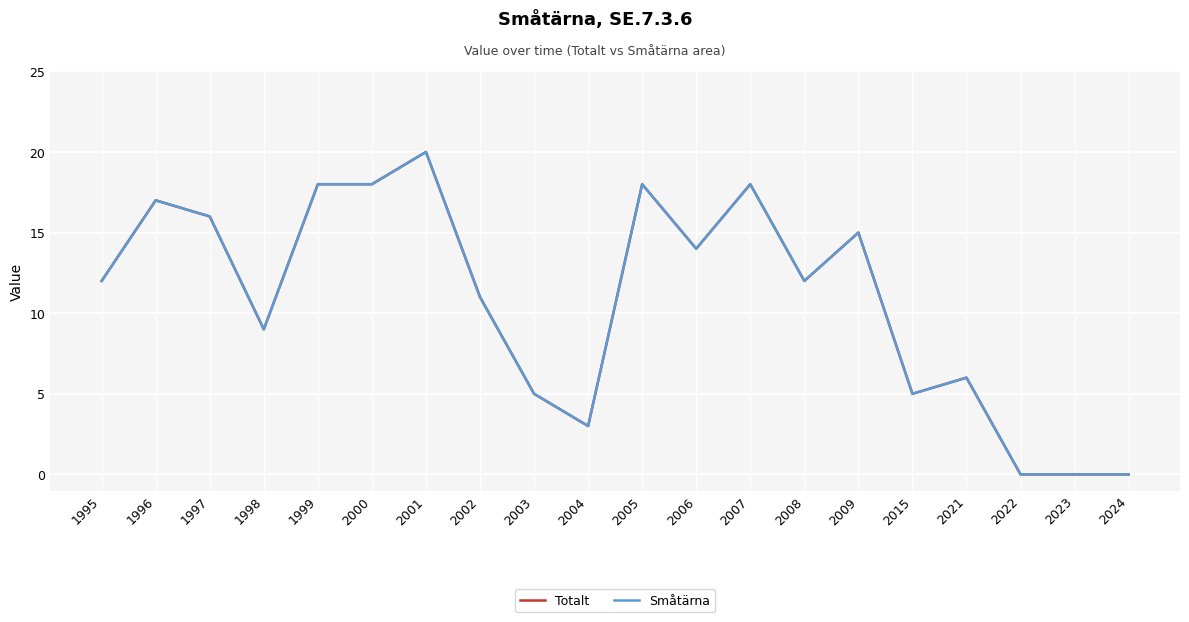

Where does the Småtärna series first go above 12?

1996